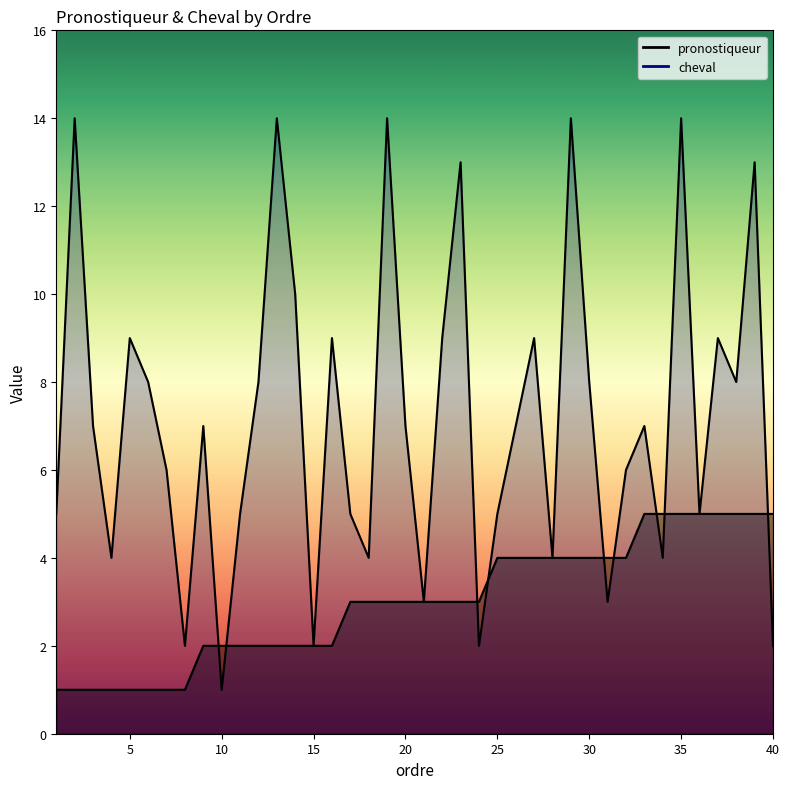

At which category does the chart reach its peak across all series?

2